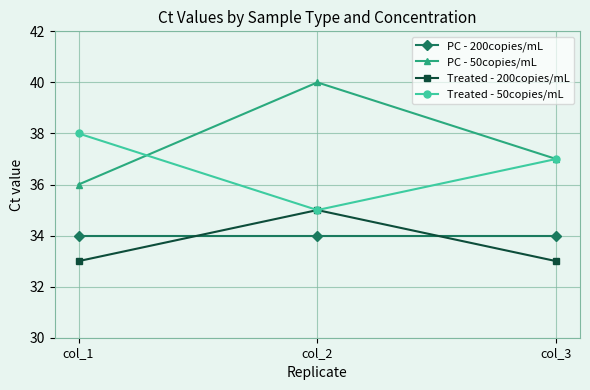

How many lines are shown in the chart?

4